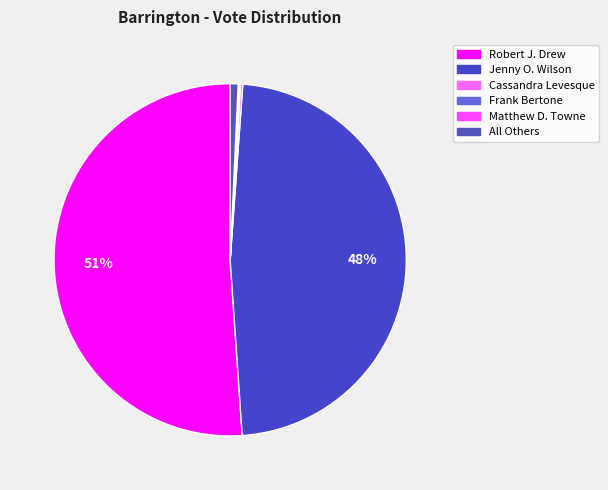

Rank the categories by value from highest to lowest.

Robert J. Drew, Jenny O. Wilson, All Others, Cassandra Levesque, Frank Bertone, Matthew D. Towne